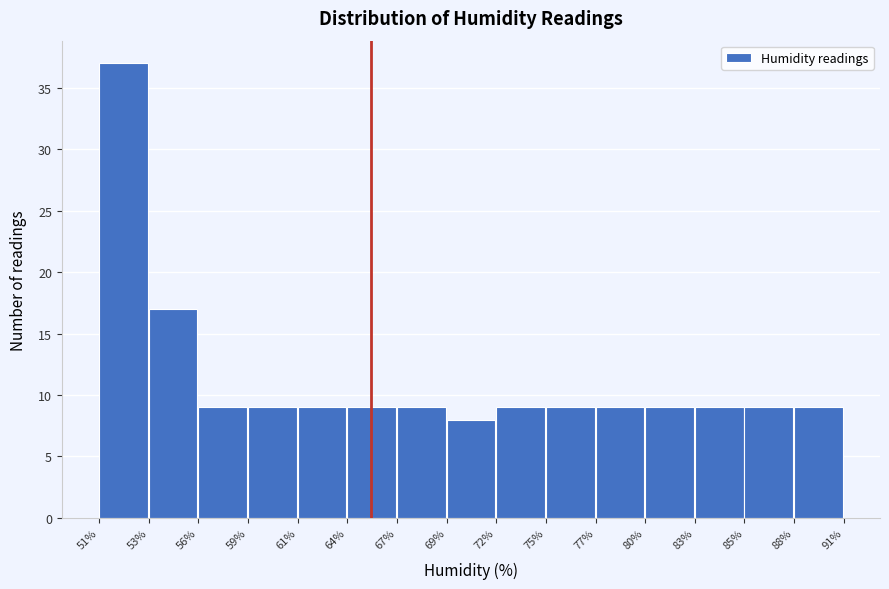

Reading left to right, list all the values displayed in this chart.

37	17	9	9	9	9	9	8	9	9	9	9	9	9	9